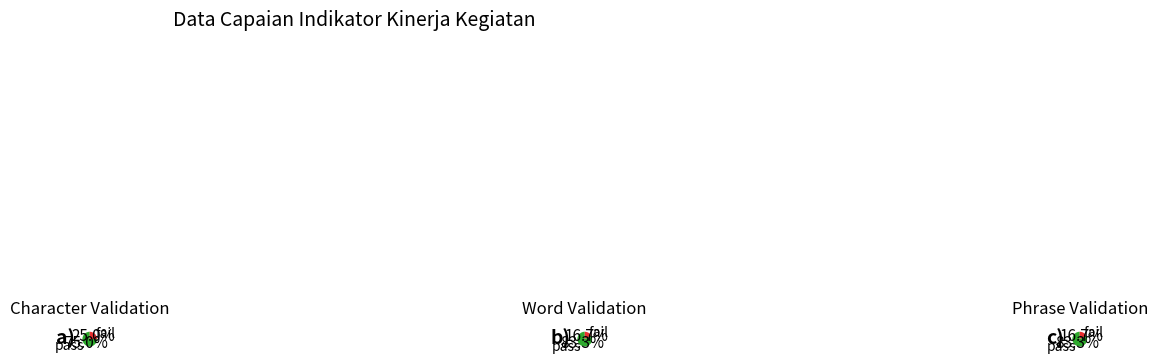

To the nearest percent, what is the difference between the largest and smallest slice percentages?

18%